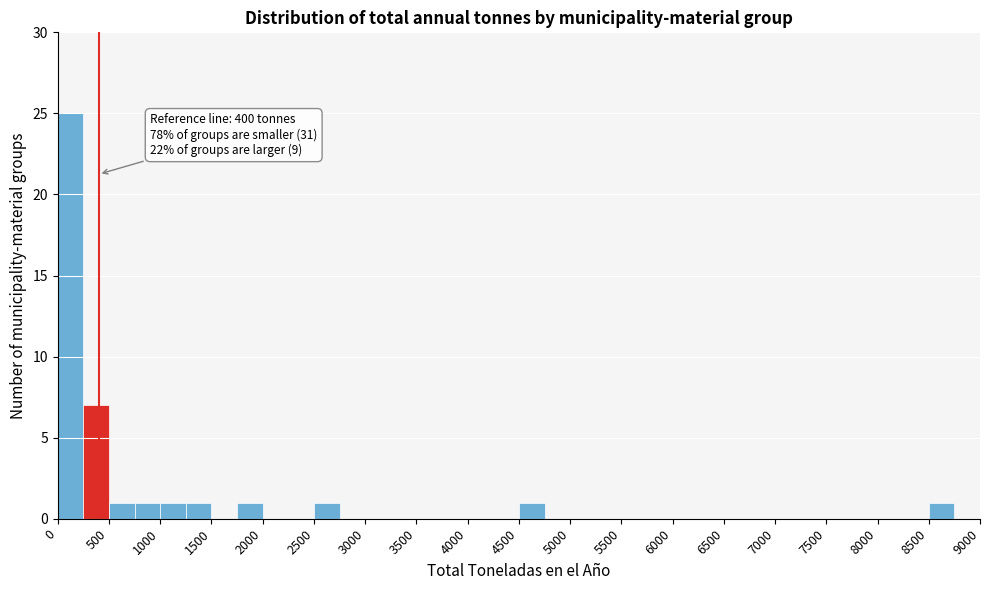

Over which range of the x-axis is the bar tallest?

0 to 250